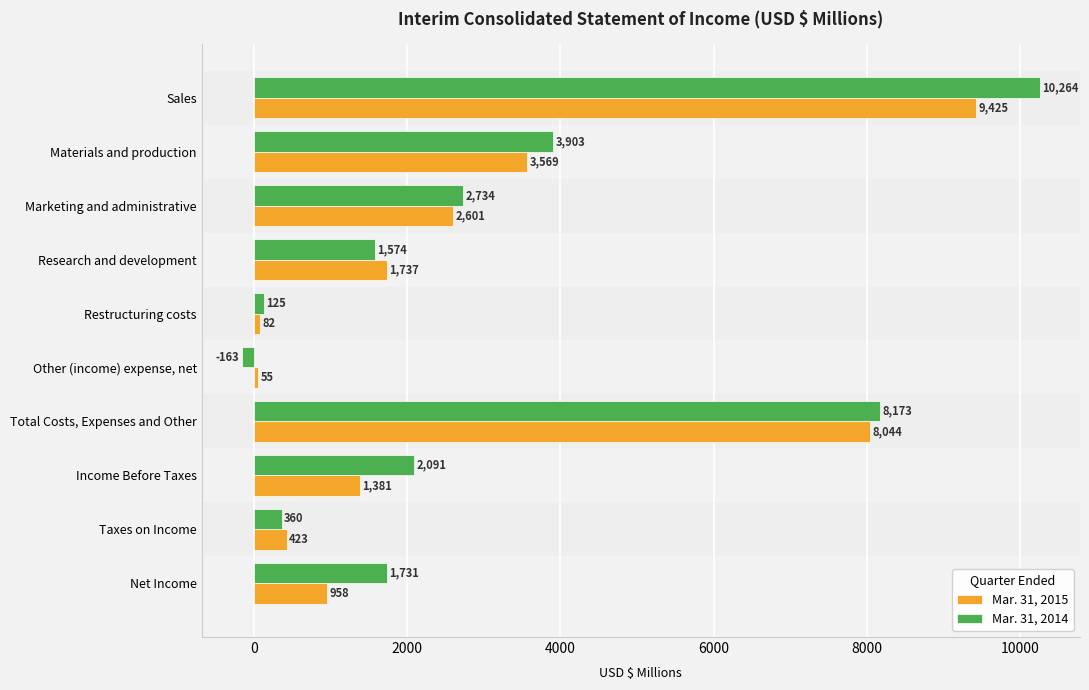

Which series has the widest spread of values?

Mar. 31, 2014